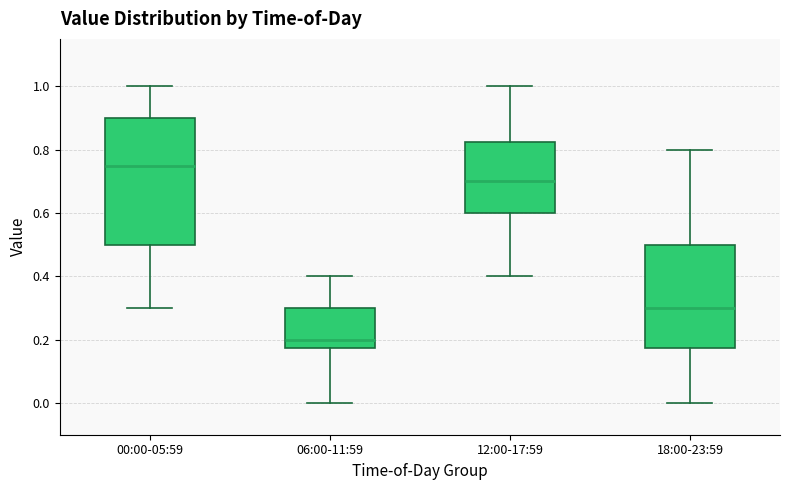

Comparing the boxes themselves (not the whiskers), which one is the tallest?

00:00-05:59